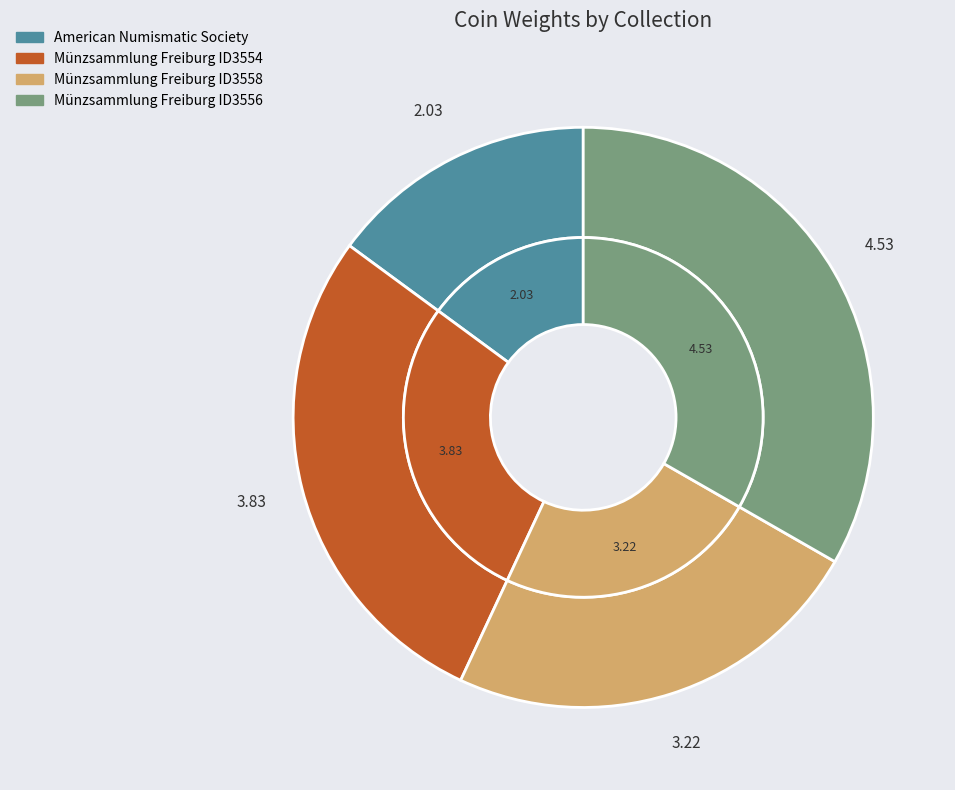

The Münzsammlung Freiburg ID3554 slice represents 36% of the pie. True or false?

False